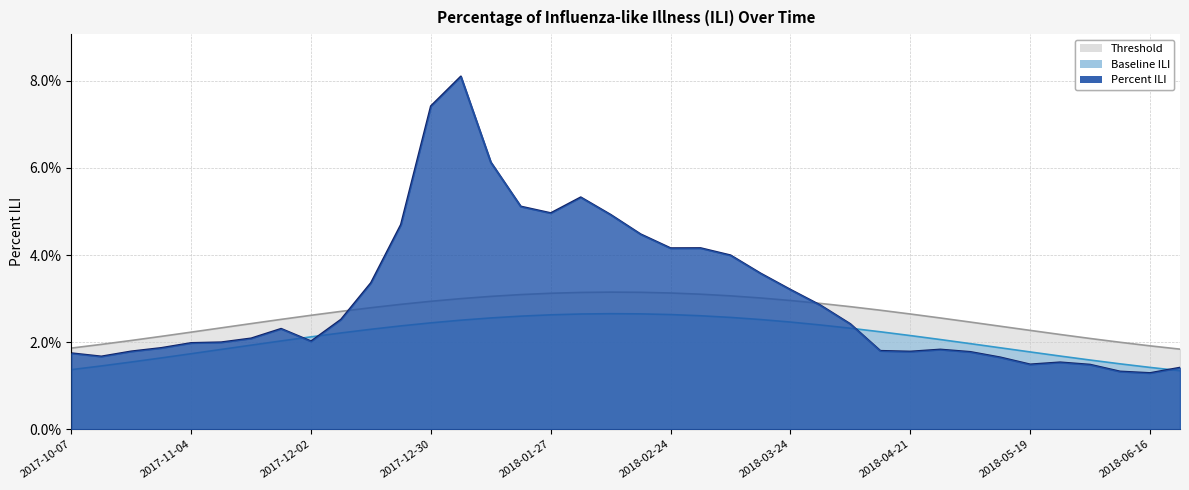

What is the label of the 34th point from the left?

2018-05-26